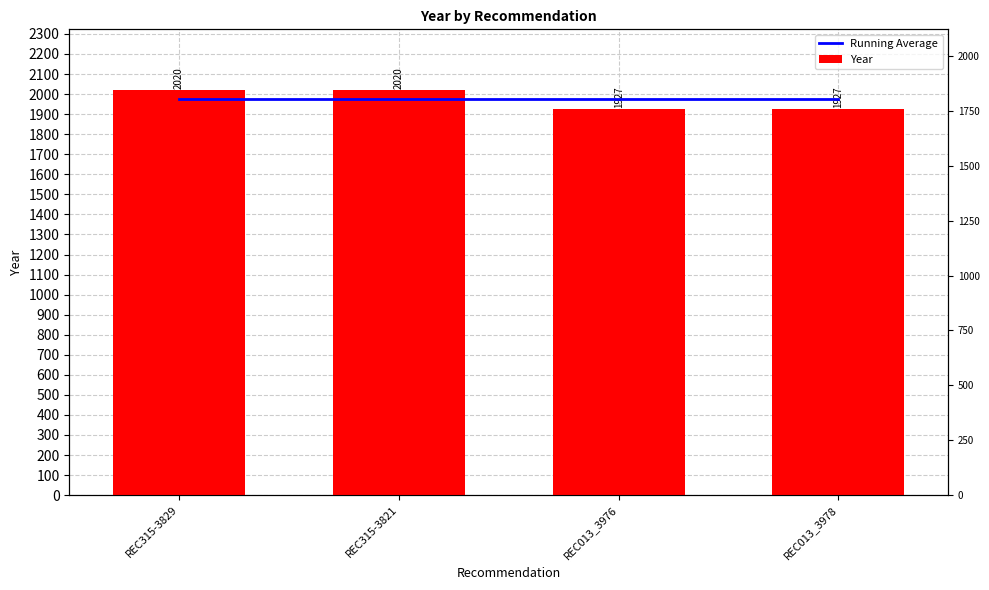

Between REC013_3976 and REC315-3829, which is larger?

REC013_3976